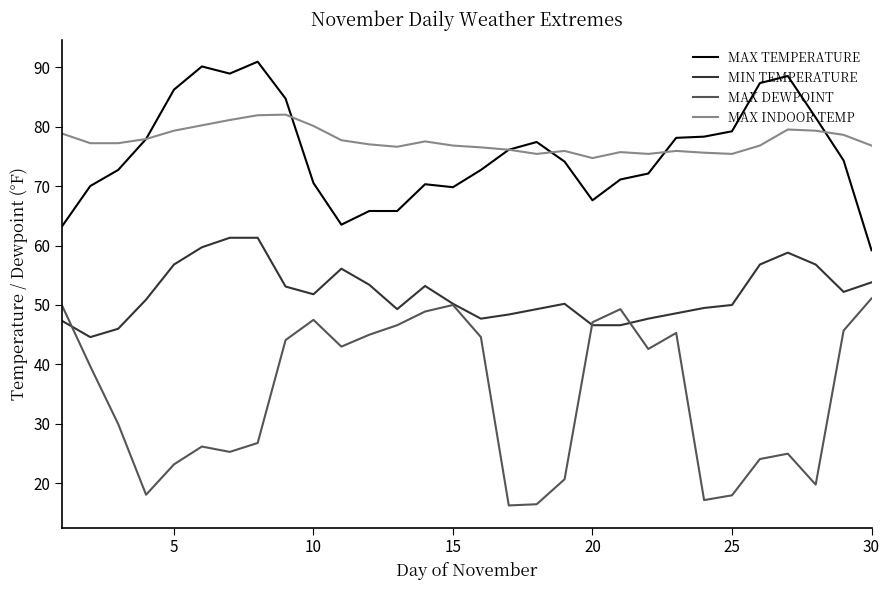

Which series has the largest range (max minus min)?

MAX DEWPOINT